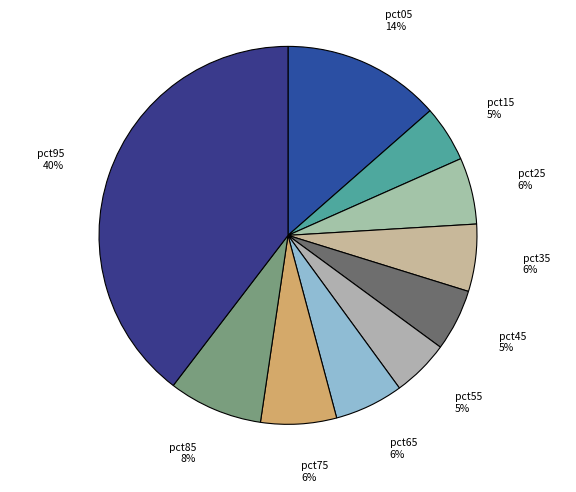

The pct95 slice represents 40% of the pie. True or false?

True